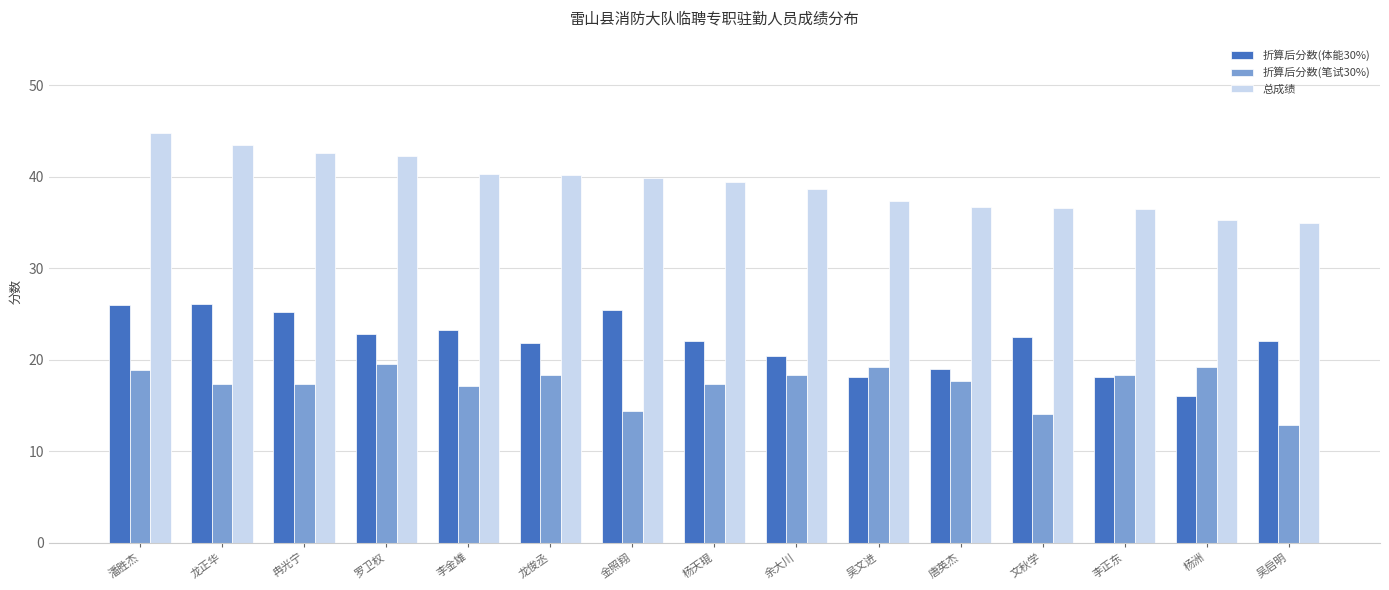

What are all the series names shown in the legend?

折算后分数(体能30%), 折算后分数(笔试30%), 总成绩